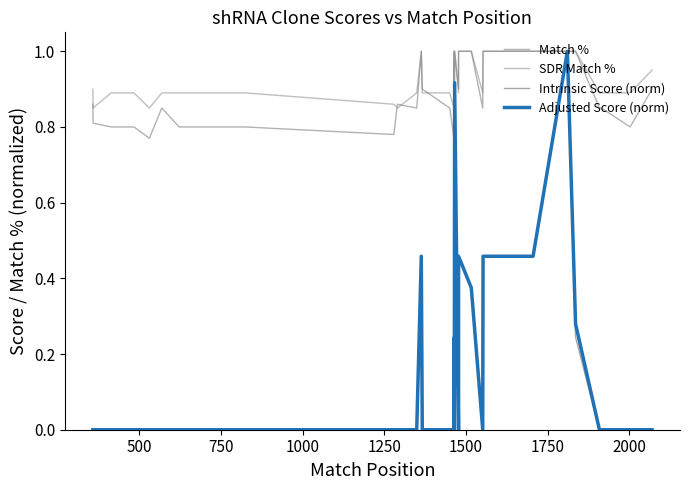

Reading left to right, list all the values displayed in this chart.

Match %: 0.9	0.8	0.8	0.8	0.8	0.8	0.8	0.8	0.8	0.8	0.8	0.8	0.8	0.8	0.8	0.8	0.9	0.8	1.0	0.9	0.8	0.8	0.8	1.0	0.8	1.0	0.9	1.0	1.0	0.8	1.0	1.0	1.0	1.0	1.0	0.8	0.8	0.8	0.8	0.9
SDR Match %: 0.9	0.8	0.9	0.9	0.9	0.8	0.8	0.9	0.9	0.9	0.9	0.9	0.9	0.9	0.9	0.9	0.8	0.9	1.0	0.9	0.9	0.9	0.8	1.0	0.8	1.0	0.9	1.0	1.0	0.9	1.0	1.0	1.0	1.0	1.0	0.9	0.9	0.9	0.9	0.9
Intrinsic Score (norm): 0.0	0.0	0.0	0.0	0.0	0.0	0.0	0.0	0.0	0.0	0.0	0.0	0.0	0.0	0.0	0.0	0.0	0.0	0.5	0.0	0.0	0.0	0.0	0.2	0.0	0.5	0.0	0.5	0.4	0.0	0.5	0.5	0.5	1.0	0.2	0.0	0.0	0.0	0.0	0.0
Adjusted Score (norm): 0.0	0.0	0.0	0.0	0.0	0.0	0.0	0.0	0.0	0.0	0.0	0.0	0.0	0.0	0.0	0.0	0.0	0.0	0.5	0.0	0.0	0.0	0.0	0.2	0.0	0.9	0.0	0.5	0.4	0.0	0.5	0.5	0.5	1.0	0.3	0.0	0.0	0.0	0.0	0.0